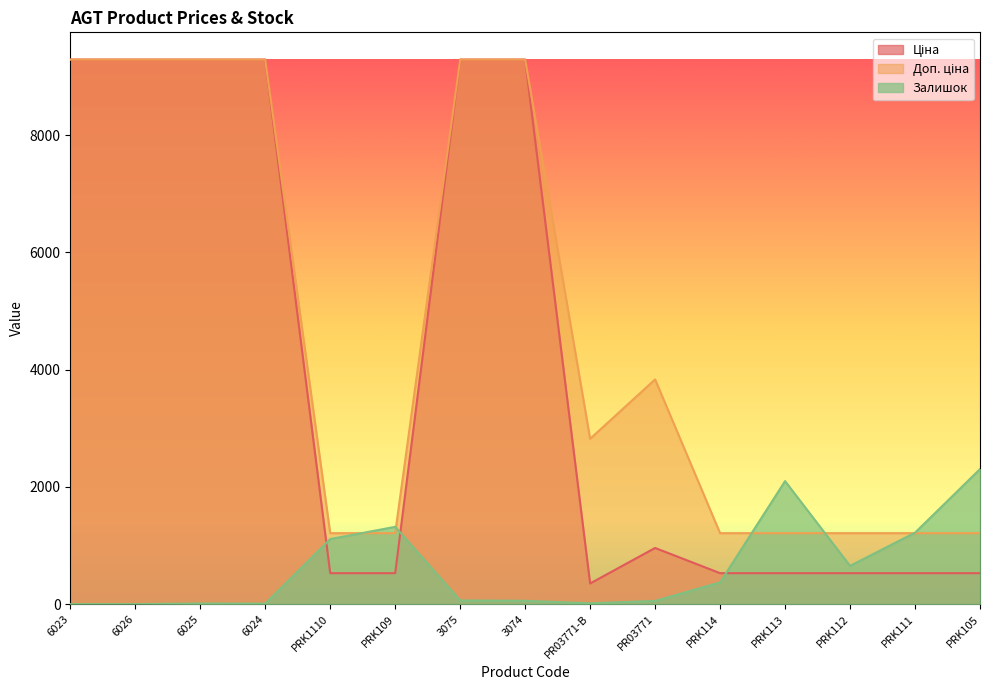

What value does the Ціна series have at 3075?

9290.5